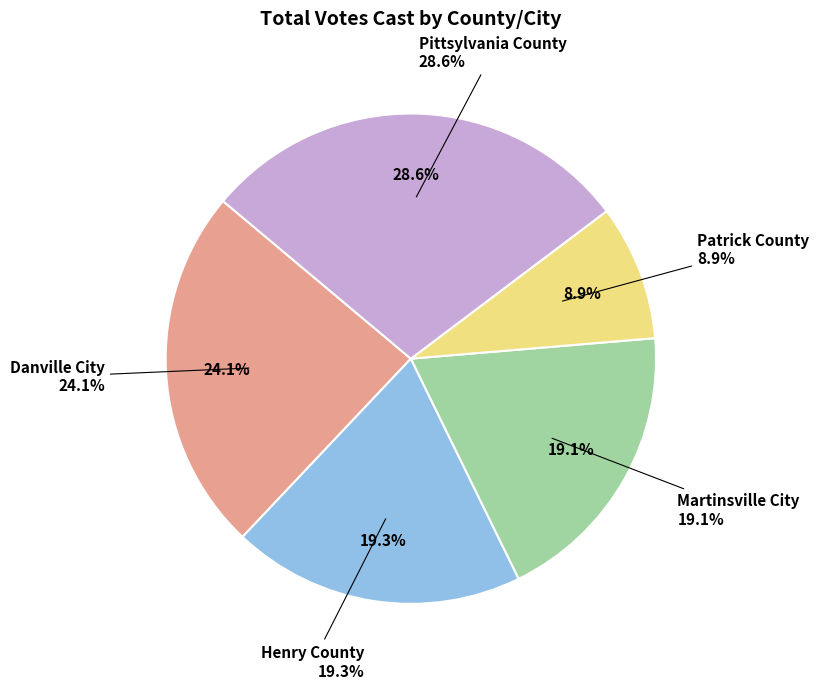

Rank the categories by value from highest to lowest.

Pittsylvania County, Danville City, Henry County, Martinsville City, Patrick County